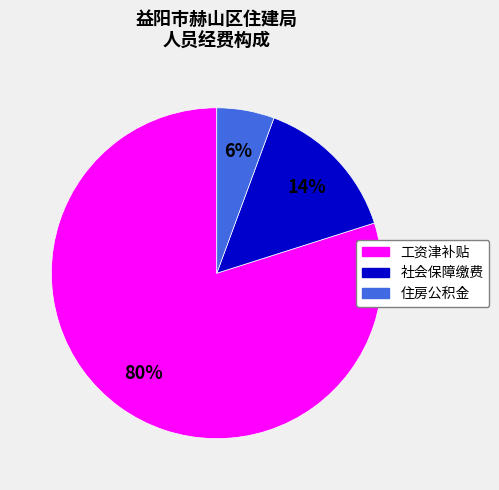

Approximately how many times larger is the value at 社会保障缴费 compared to 工资津补贴?

0.2